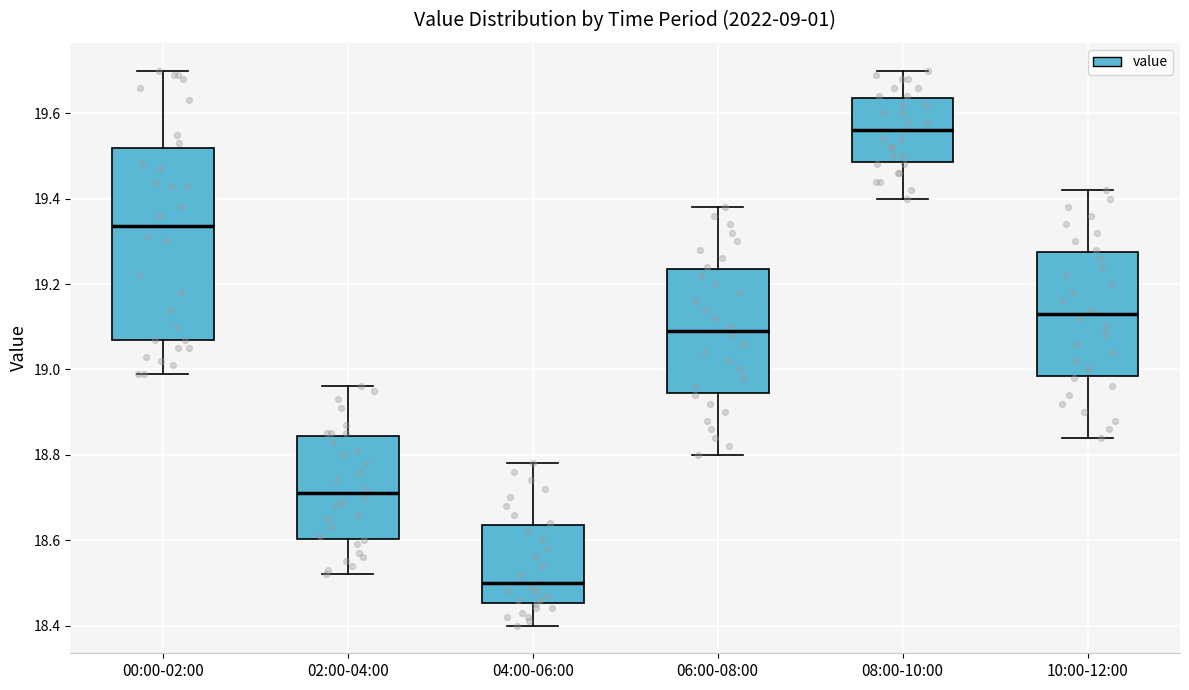

Where is the lower edge of the box for 00:00-02:00 on the y-axis? The values are not printed on the chart, so give them approximately, as read against the axis.

19.08